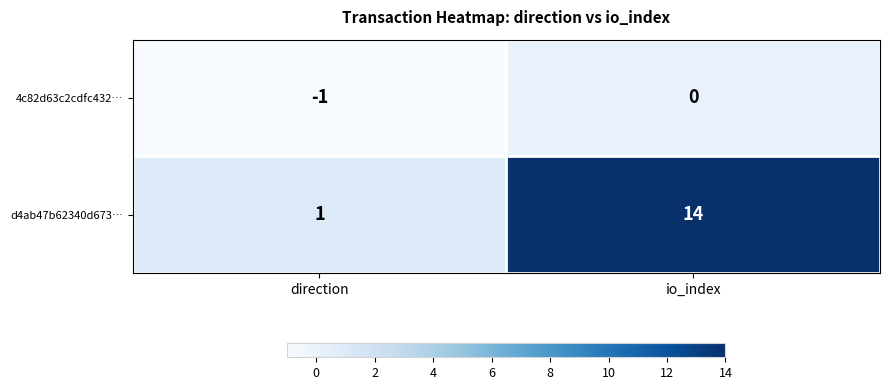

What is the maximum value for d4ab47b62340d673…?

14